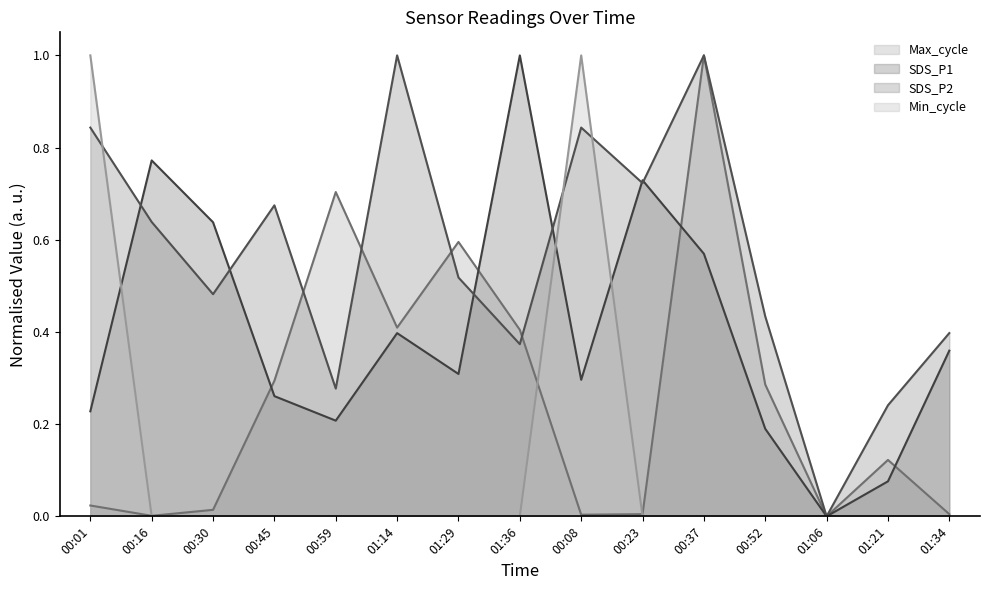

Count the number of categories in the chart.

15